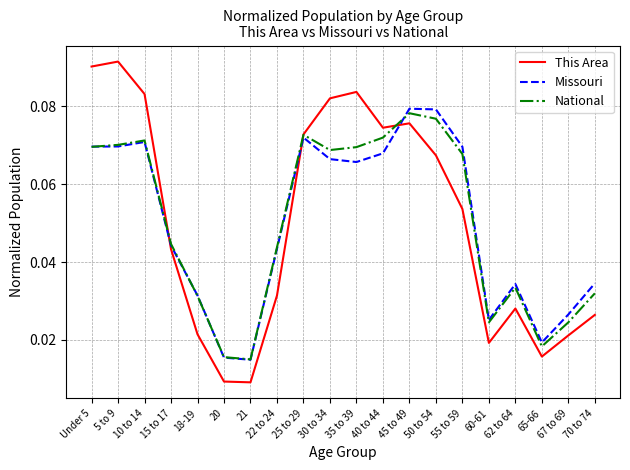

What position from the left is 20?

6